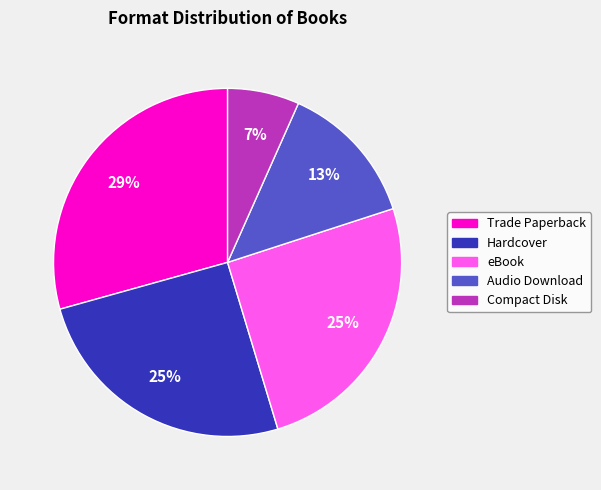

To the nearest percent, what portion does Compact Disk represent?

7%